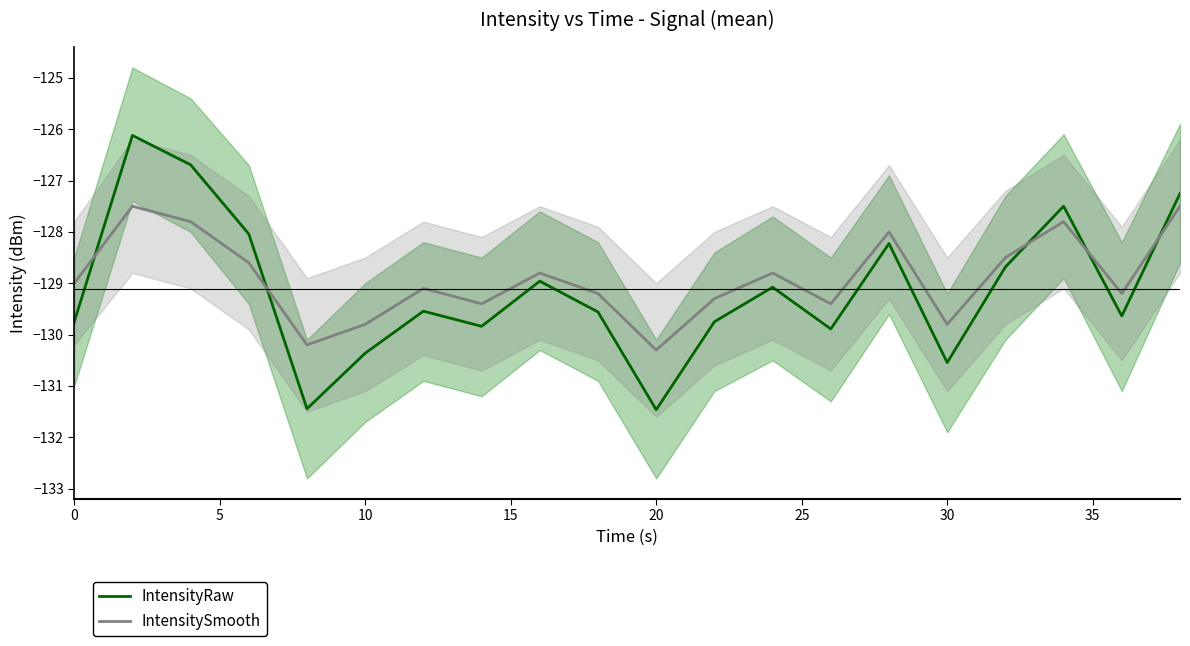

After their last crossing, which series has the higher values: IntensityRaw or IntensitySmooth?

IntensityRaw